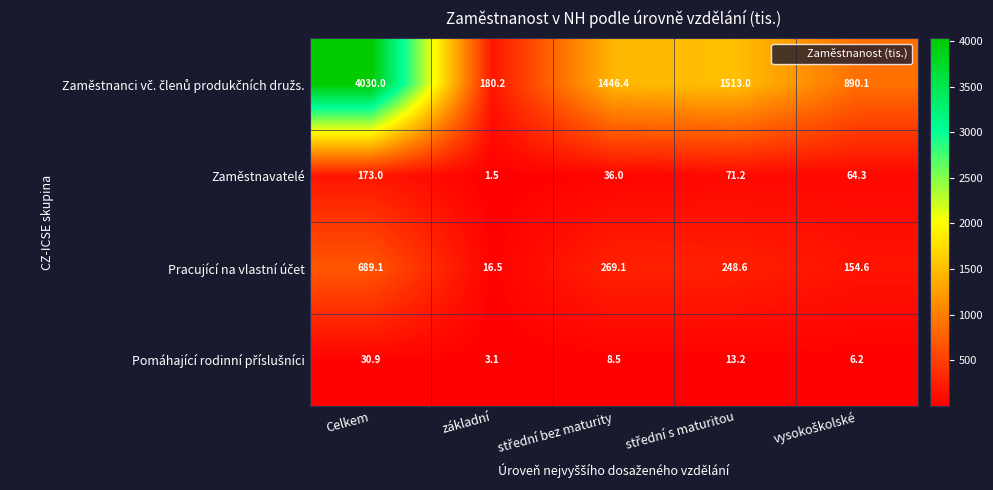

How many data points does each series have?

5